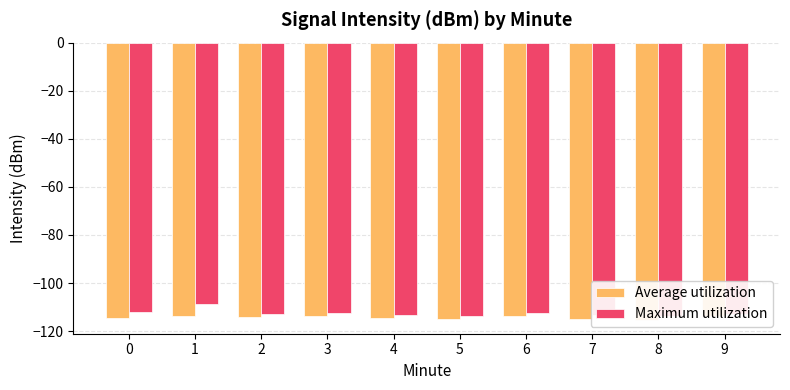

How many series are shown in this chart?

2